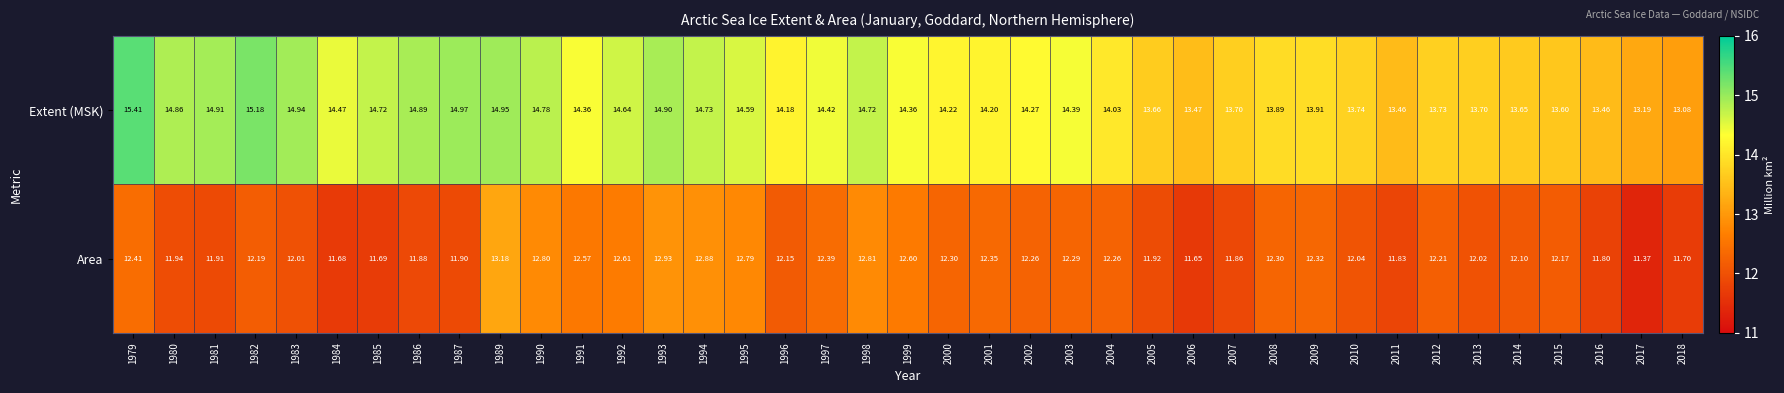

Rank the series by their average value, from highest to lowest.

Extent (MSK), Area